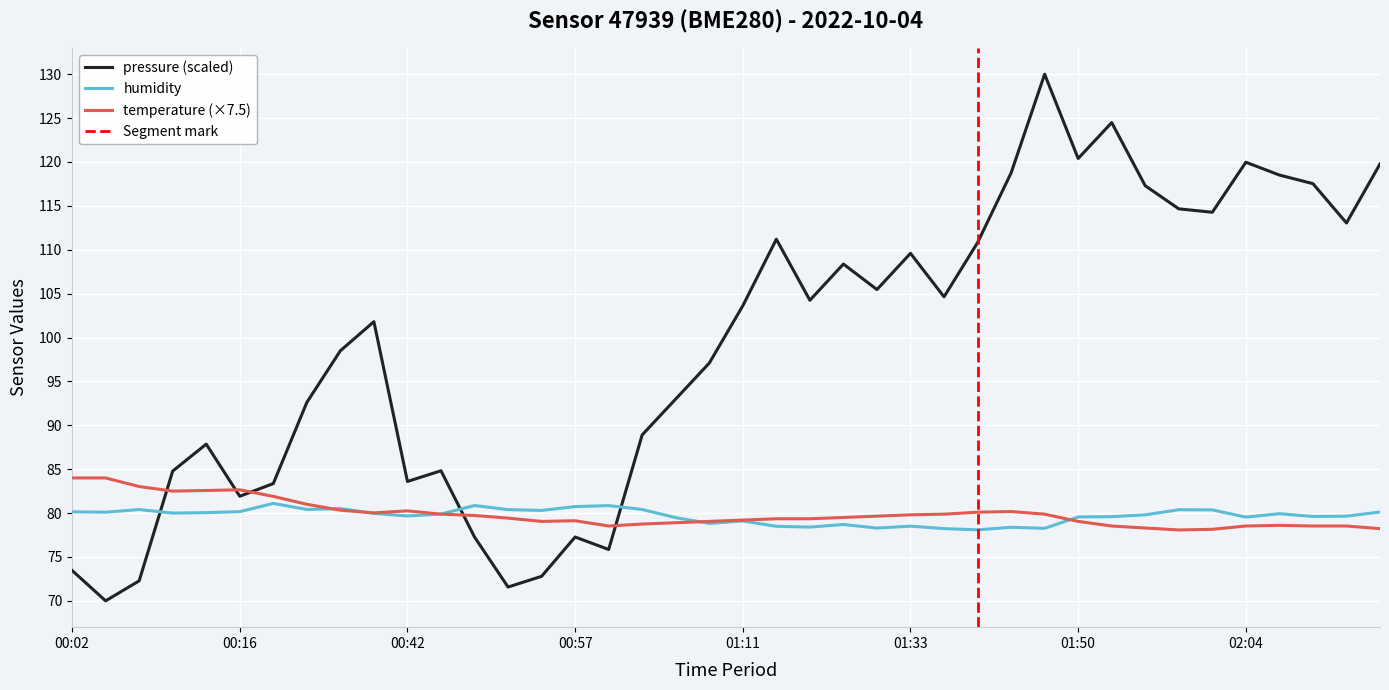

What is the spread (max minus min) of values at 01:53?

46.0